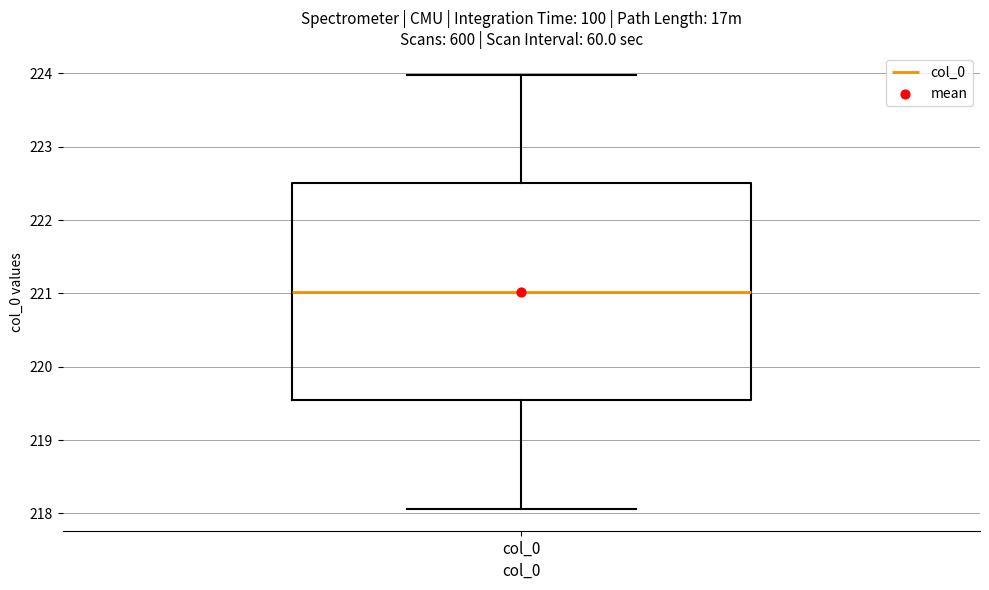

Transcribe this box plot: give where the median line is, the range the box spans, and where the two whiskers end, as read against the y-axis. The values are not printed on the chart, so give them approximately, as read against the axis.

median 221.0, box 219.5 to 222.5, whiskers 218.1 to 224.0